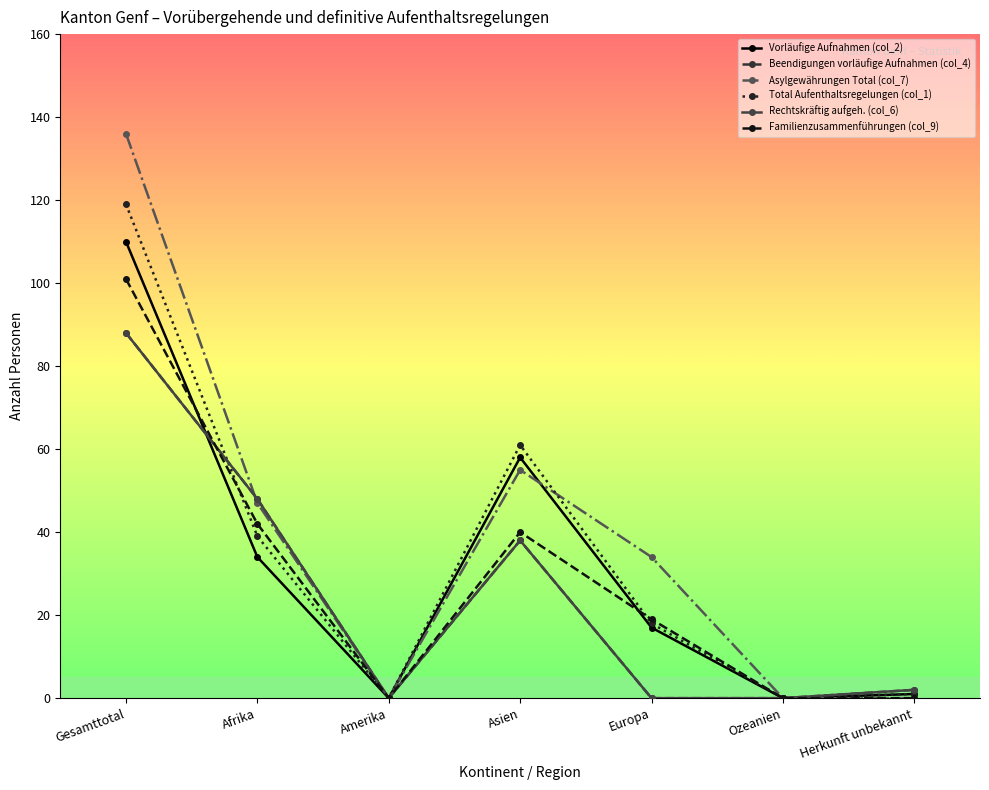

Is this an area chart (filled region under the line)?

No